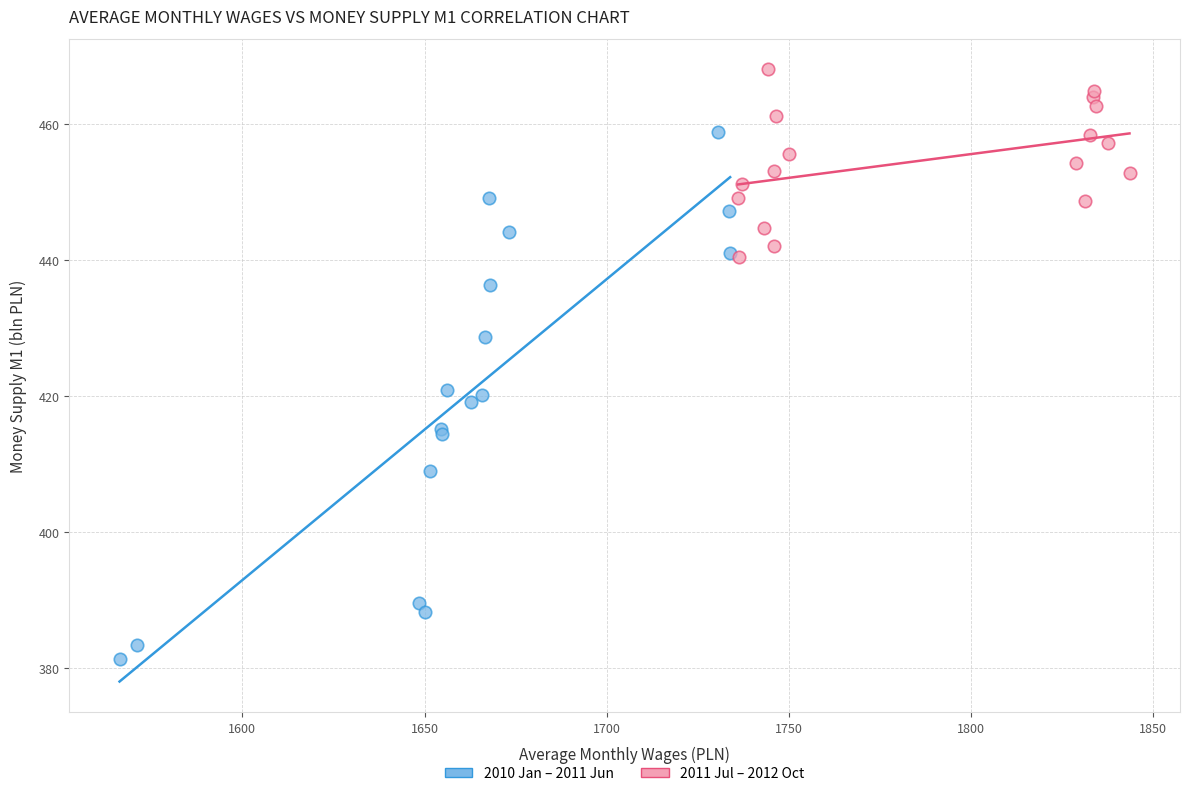

Which series reaches the minimum Y coordinate?

2010 Jan – 2011 Jun